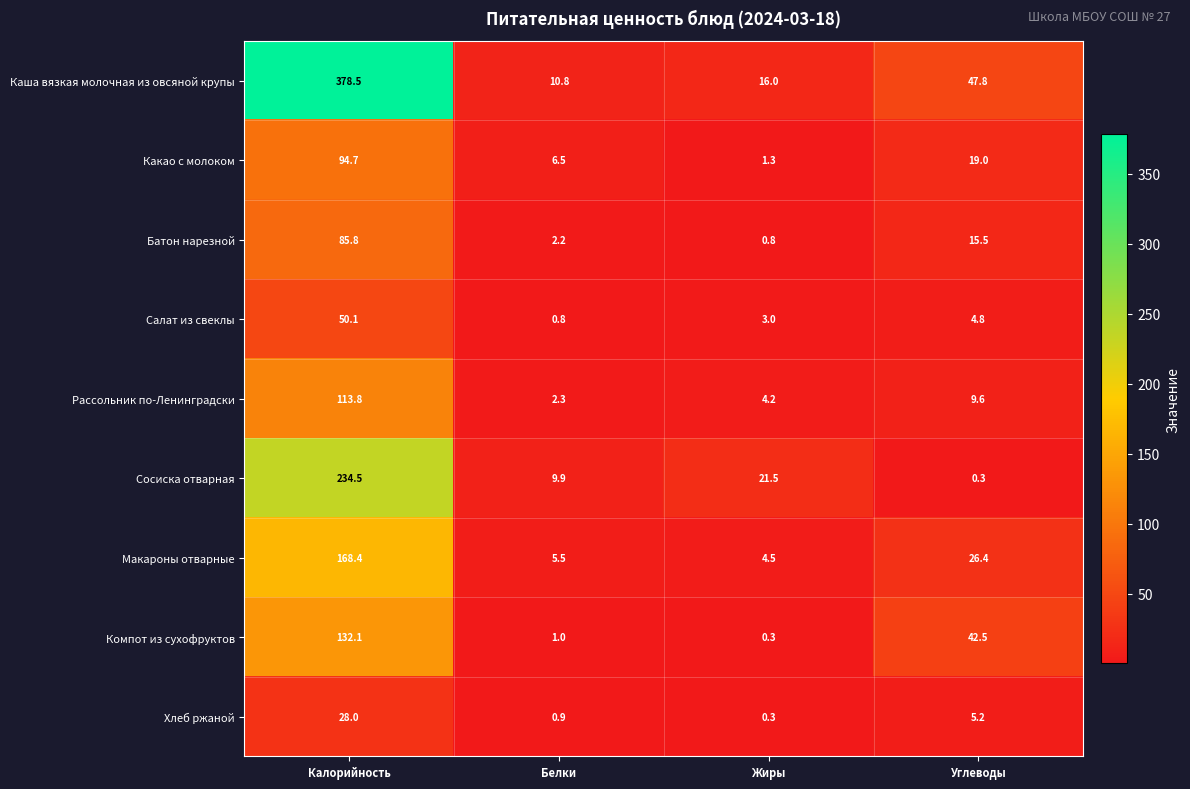

True or false: Батон нарезной has a value of 46.2 at Калорийность.

False